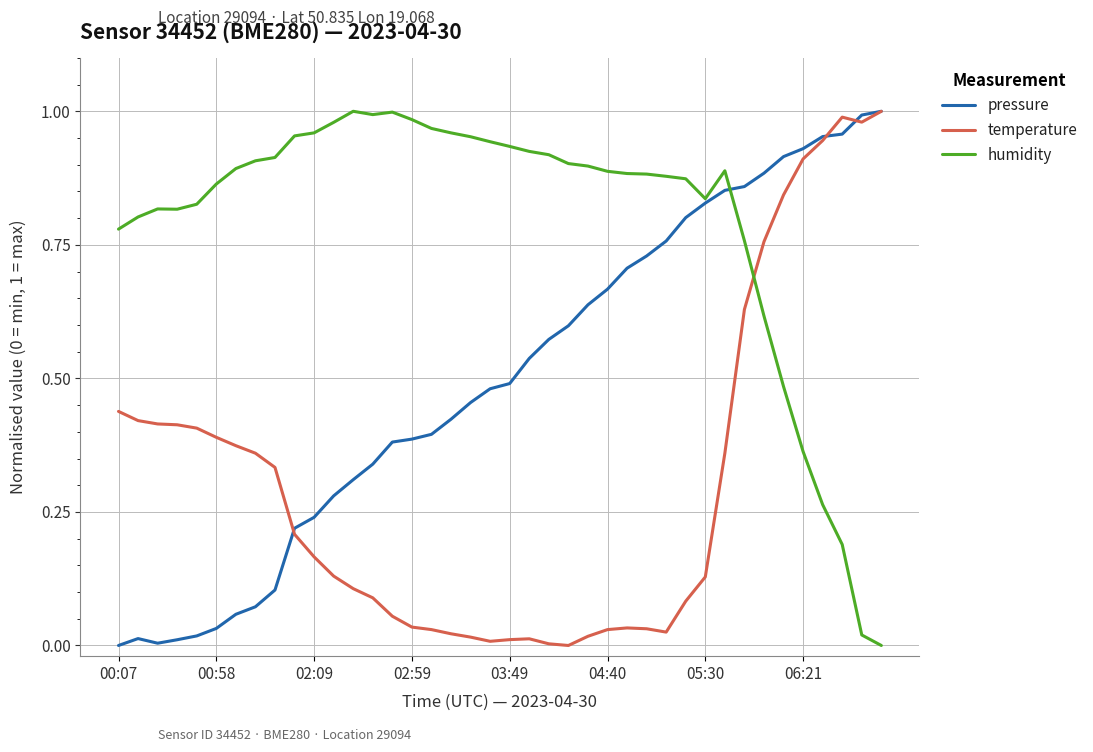

How many intersections are there between temperature and humidity?

1